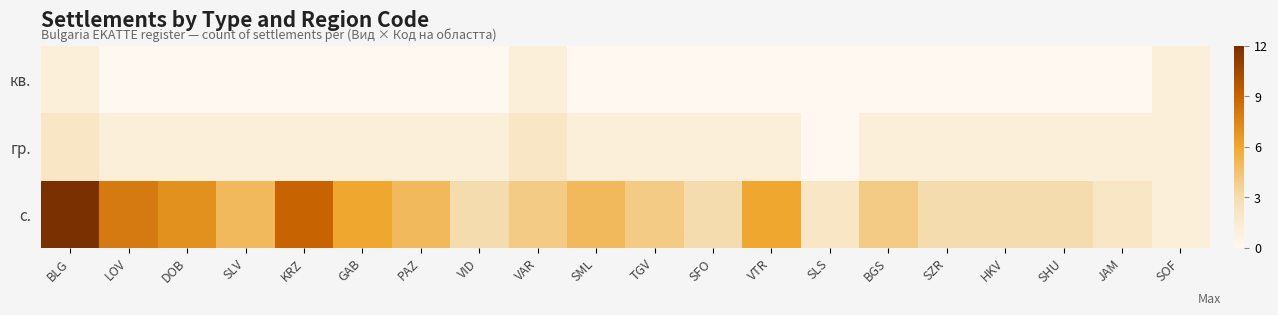

Which has a higher value, SZR or SHU?

SZR